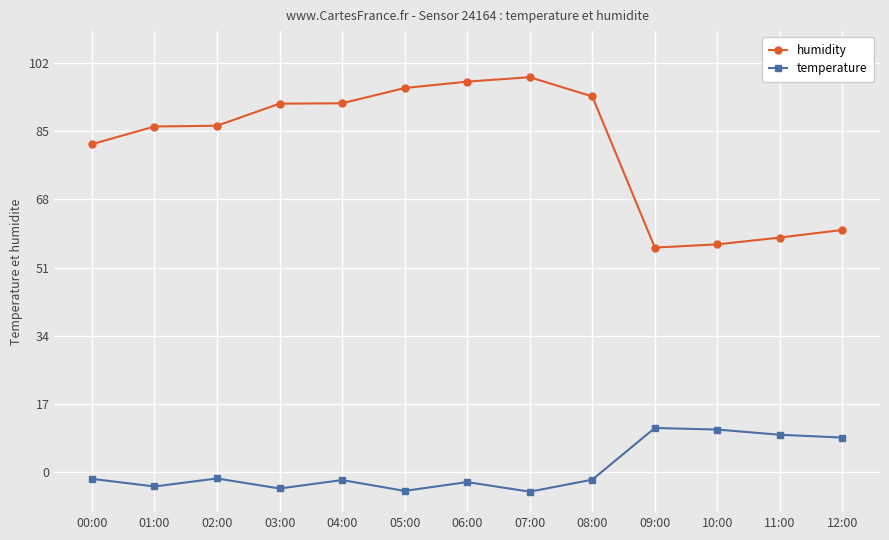

What is the spread (max minus min) of values at 01:00?

89.8